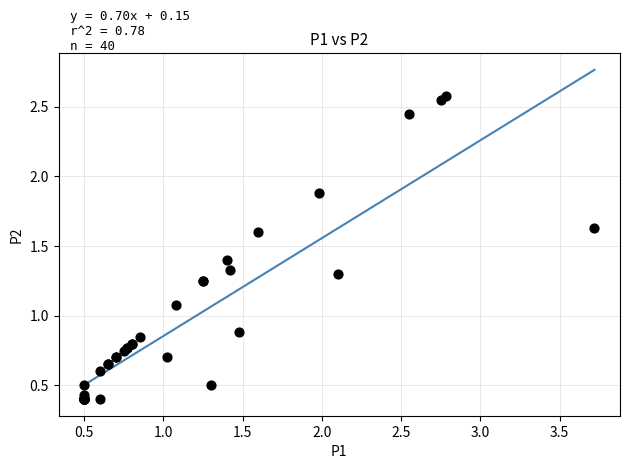

What Y value in the scatter plot is closest to 1?

1.1